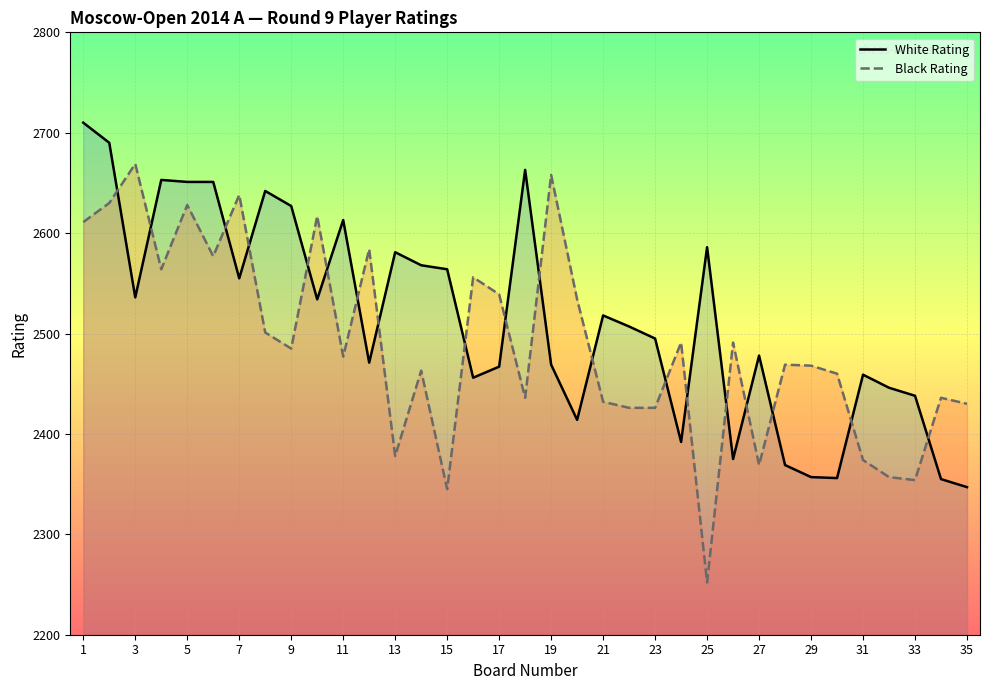

What is the difference between the highest and lowest values at 19?

189